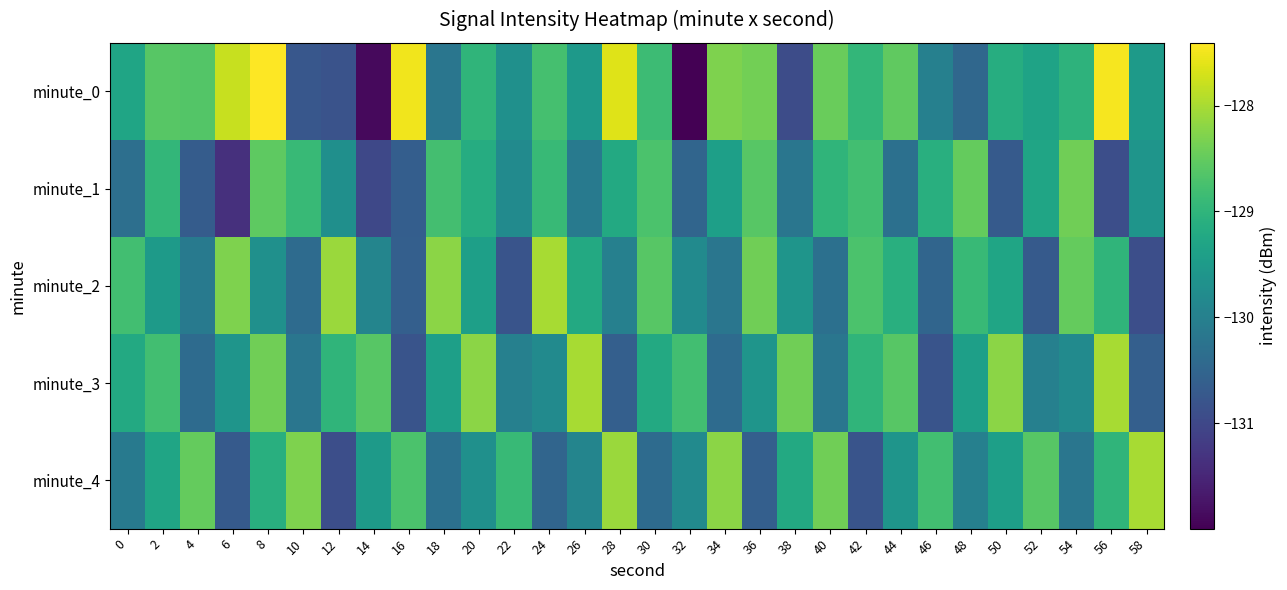

Rank the series by their maximum value, from lowest to highest.

minute_1, minute_2, minute_3, minute_4, minute_0